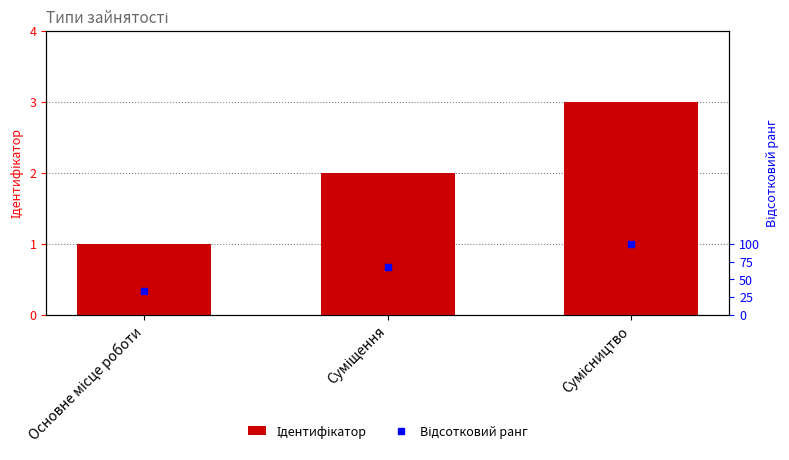

Count the Ідентифікатор values in the range 1 to 3.

3